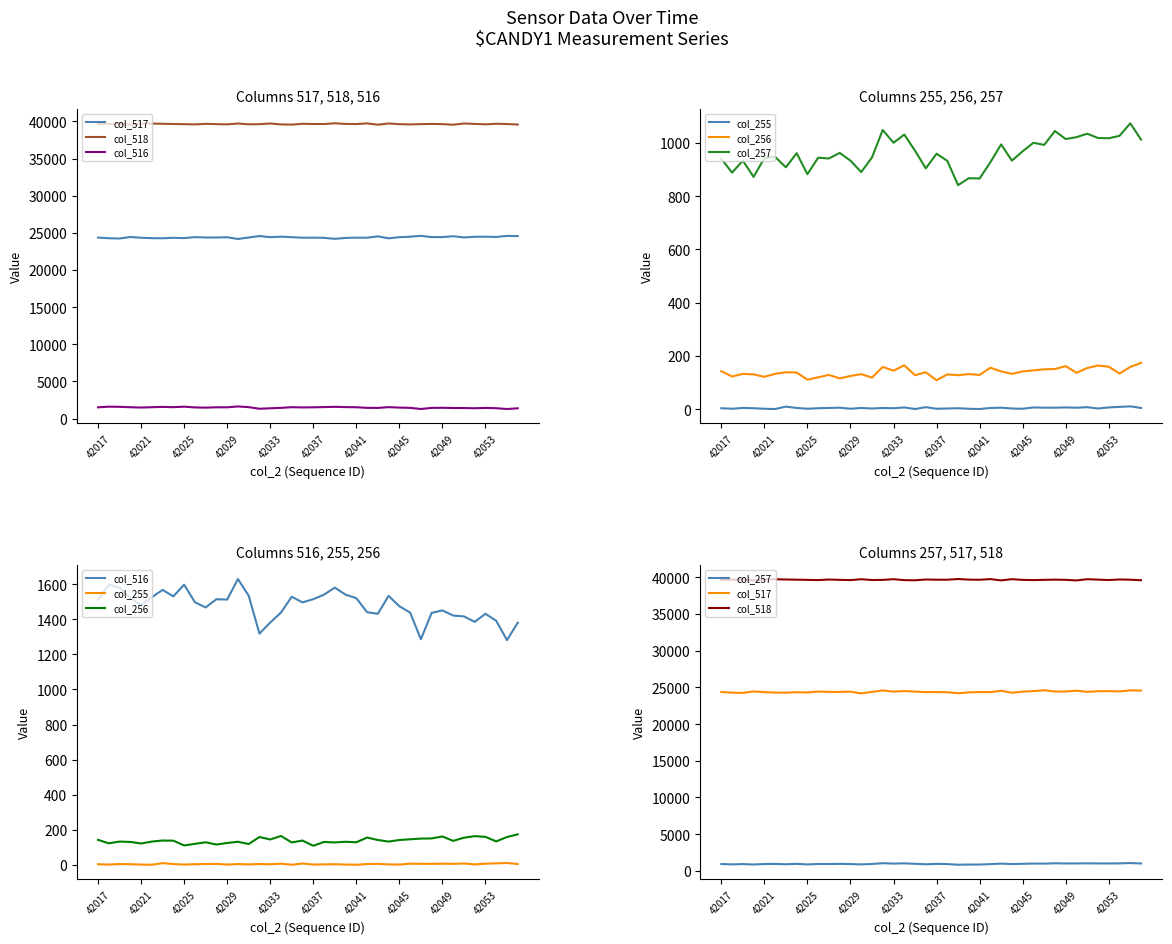

The value of col_518 at 25 is 39746. True or false?

True